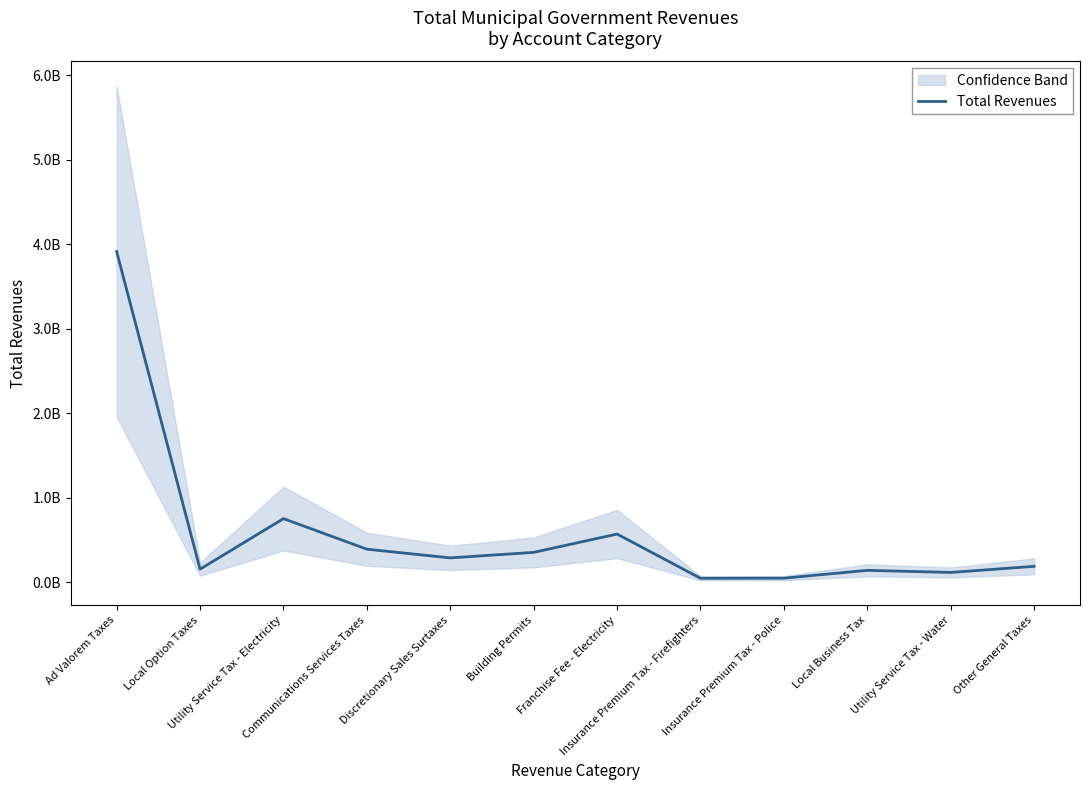

At which label is the value closest to 1981137838?

Utility Service Tax - Electricity